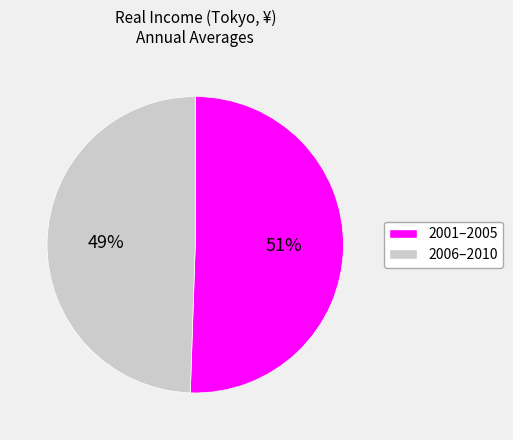

Is there any slice that represents more than half of the pie?

Yes